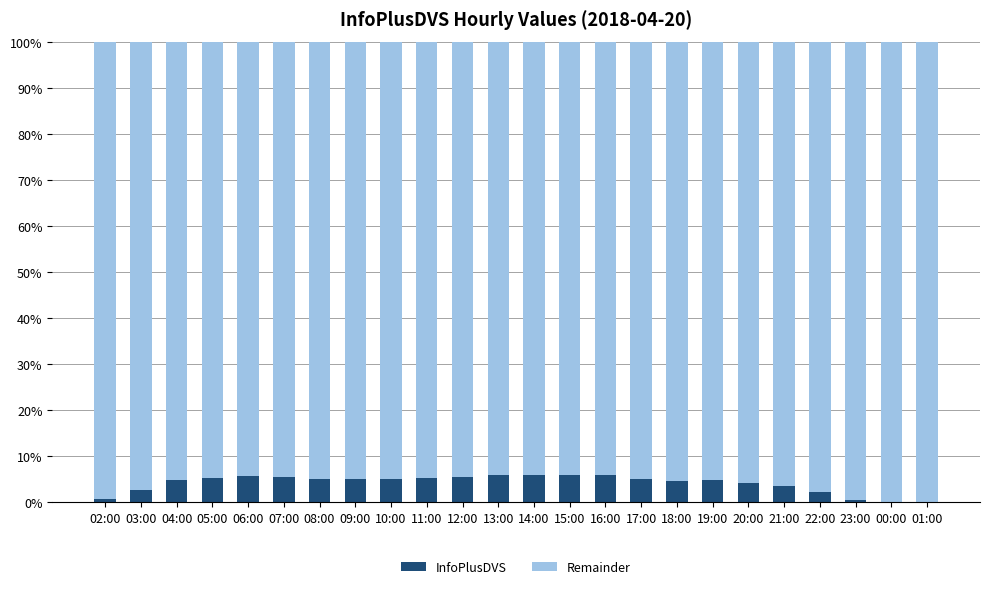

True or false: InfoPlusDVS has a value of 9.2 at 10:00.

False